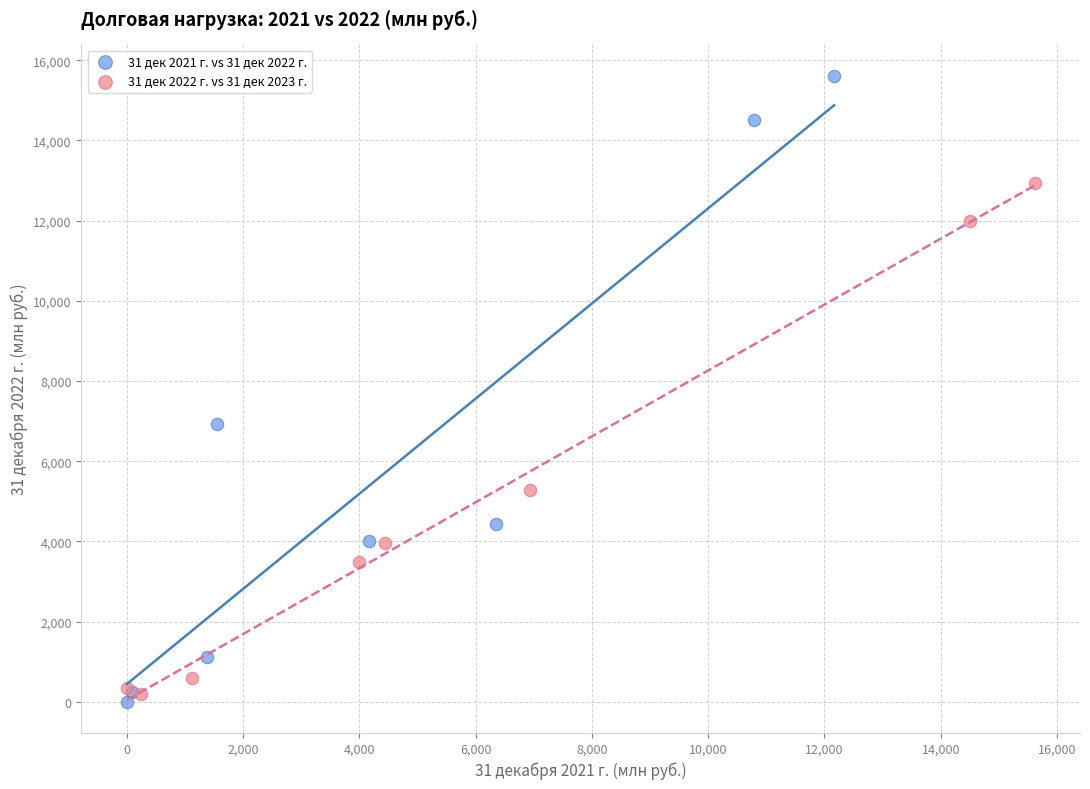

Which series contains the highest Y value?

31 дек 2021 г. vs 31 дек 2022 г.